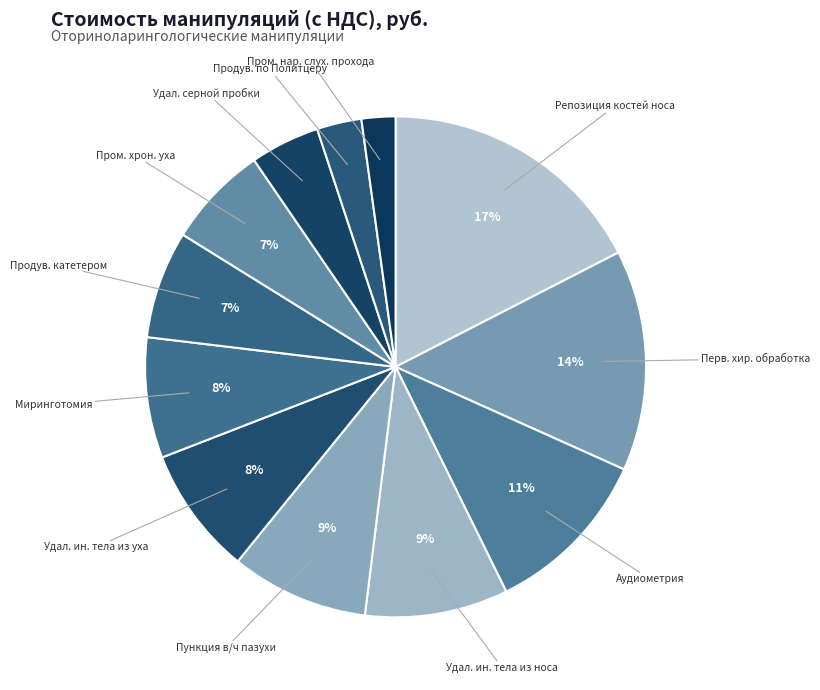

Does any single category account for the majority?

No